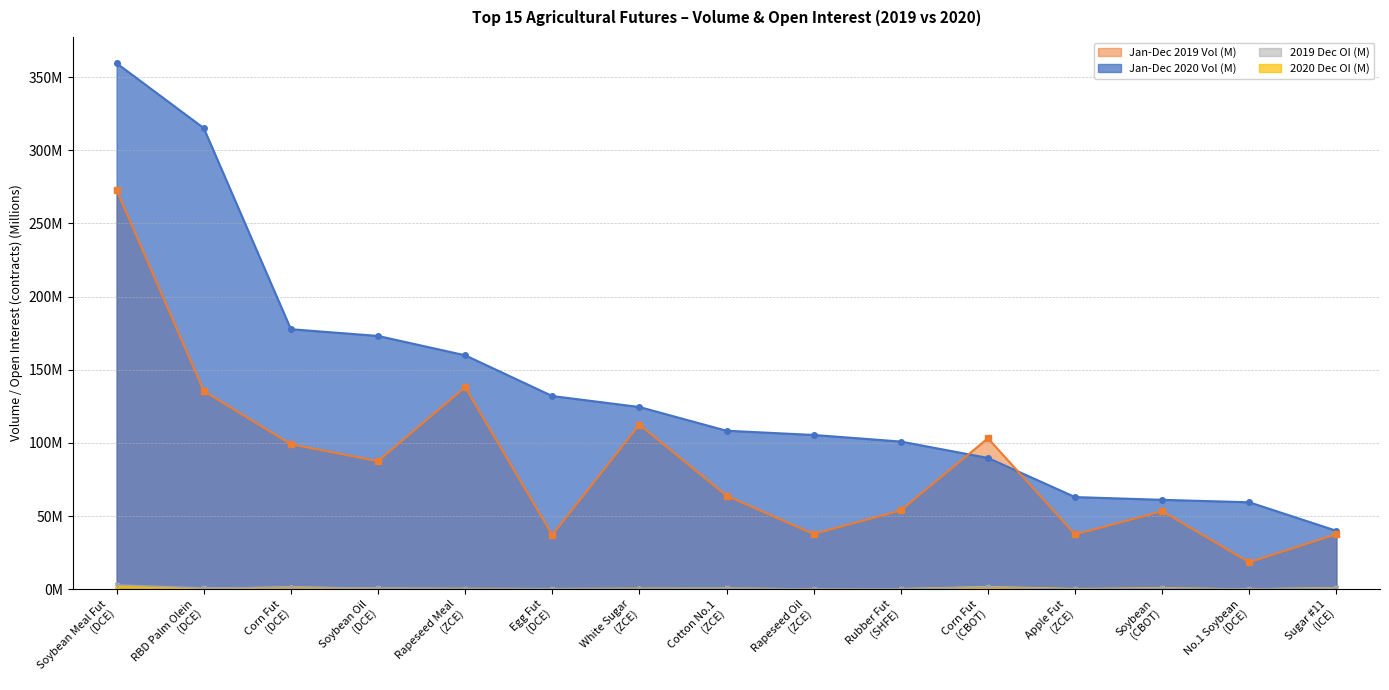

True or false: 2020 December OI has a value of 0.5 at Apple Fut (ZCE).

False